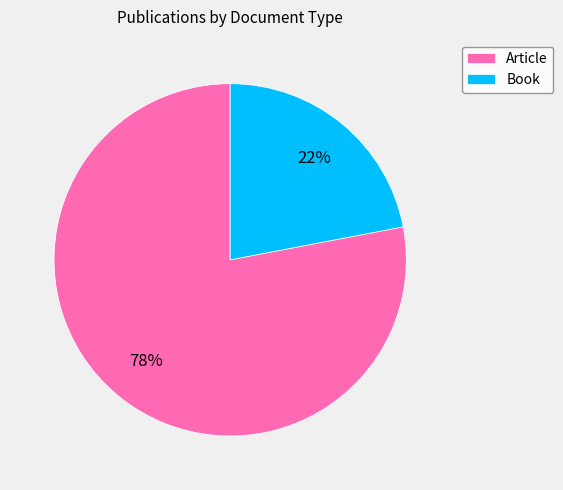

Is Book the majority of the pie?

No